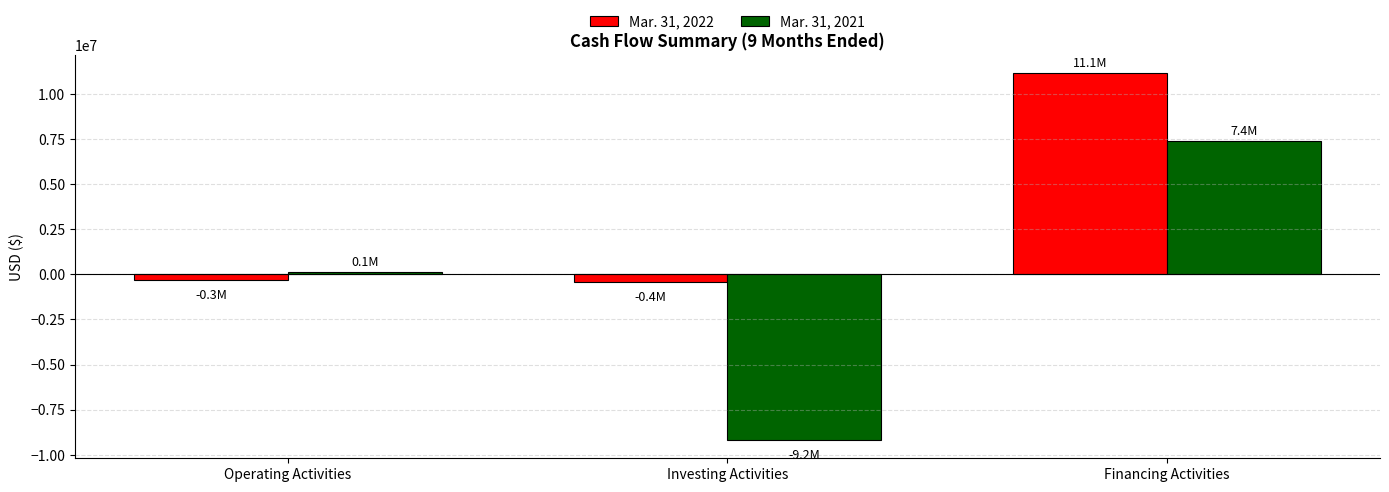

Reading left to right, what are all the values shown in this chart?

Mar. 31, 2022: -296442	-397770	11140557
Mar. 31, 2021: 107033	-9183673	7383948